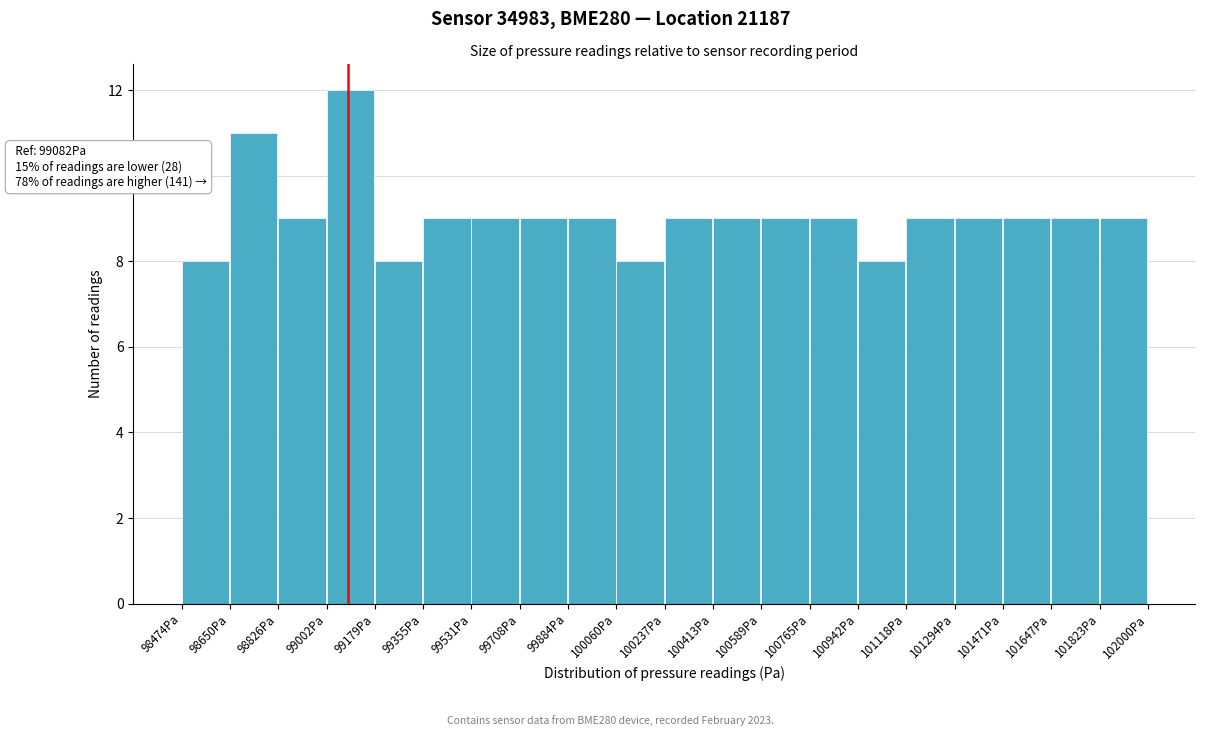

Over which range of the x-axis is the bar tallest?

99000 to 99180